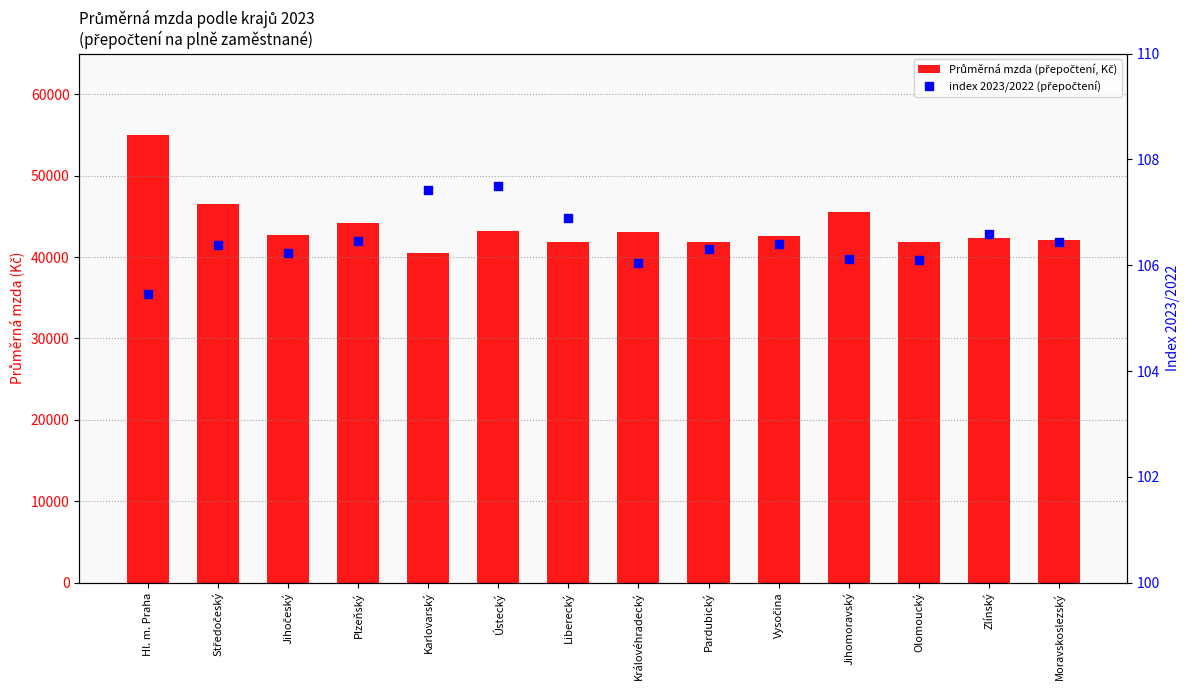

At which category is the sum across all series the highest?

Hl. m. Praha